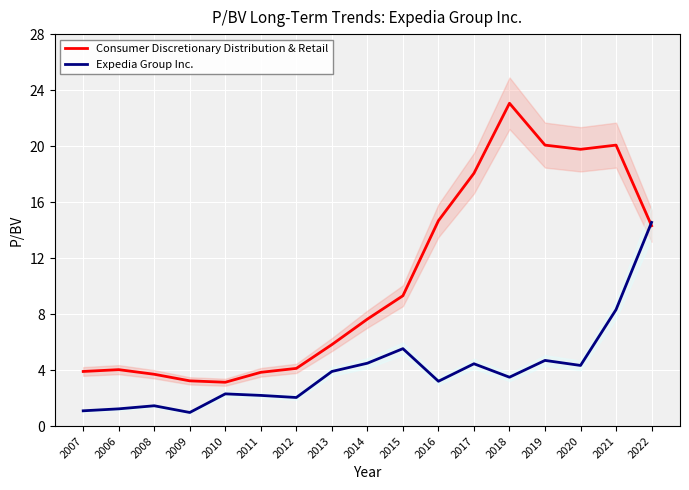

What is the value of the Consumer Discretionary Distribution & Retail point at the 12th from the left?

18.1